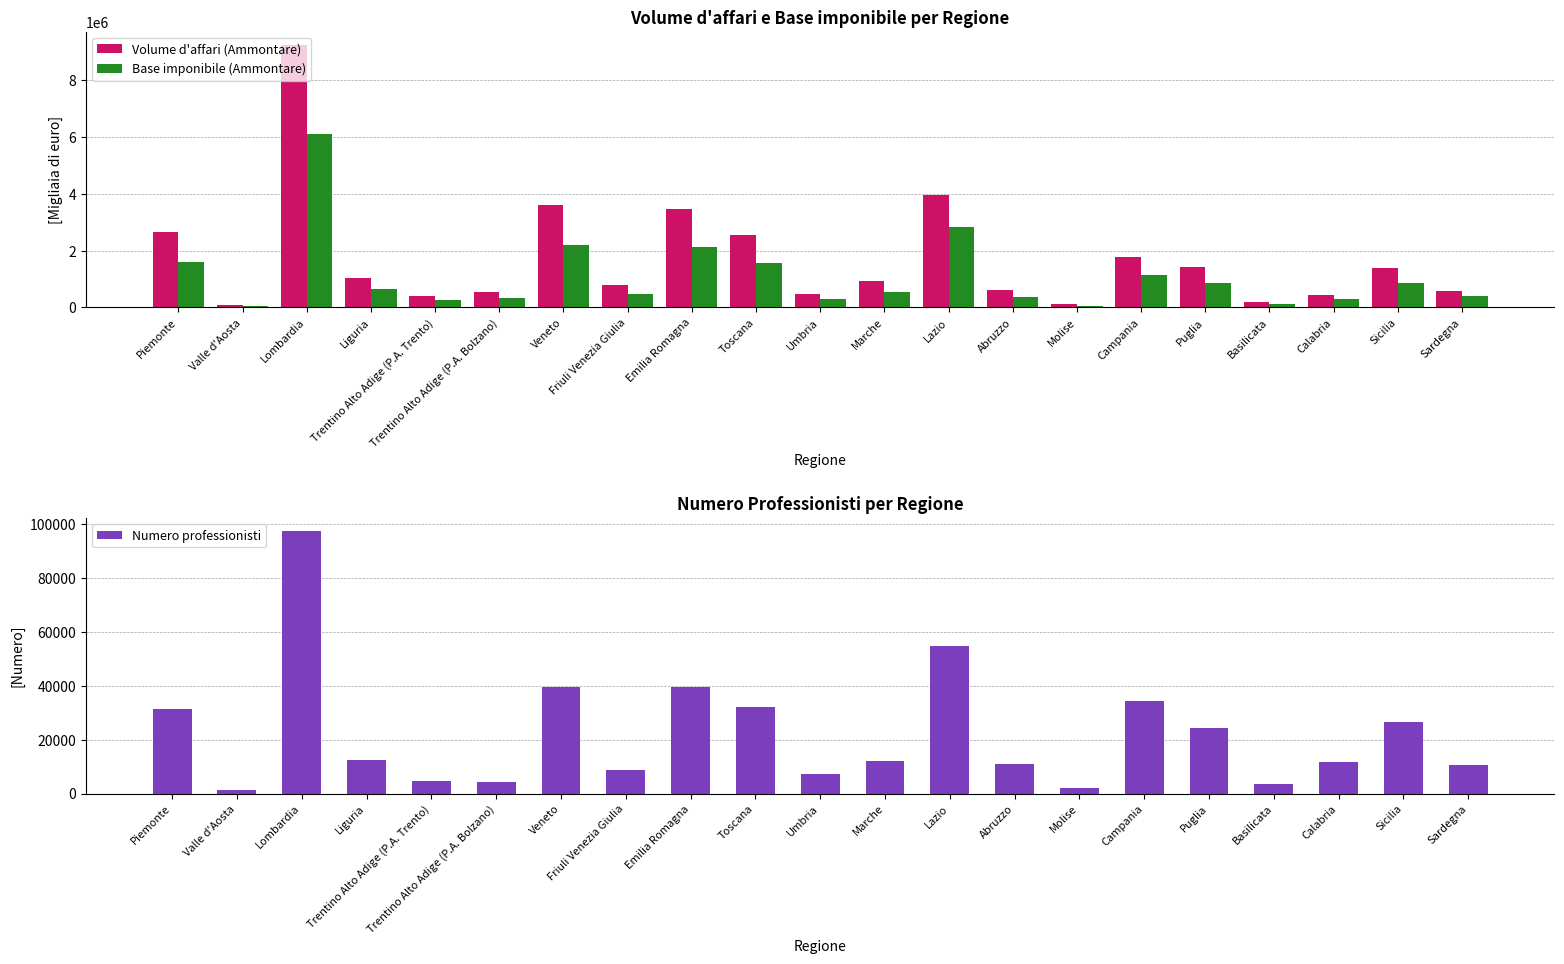

What are all the series names shown in the legend?

Volume d'affari (Ammontare), Base imponibile (Ammontare), Numero professionisti